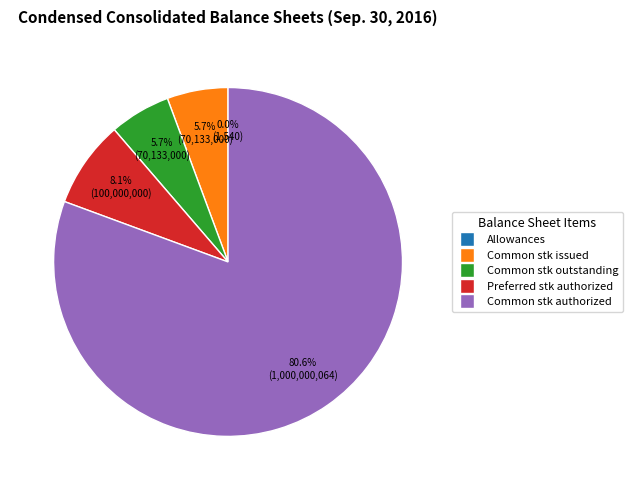

Does any single category account for the majority?

Yes